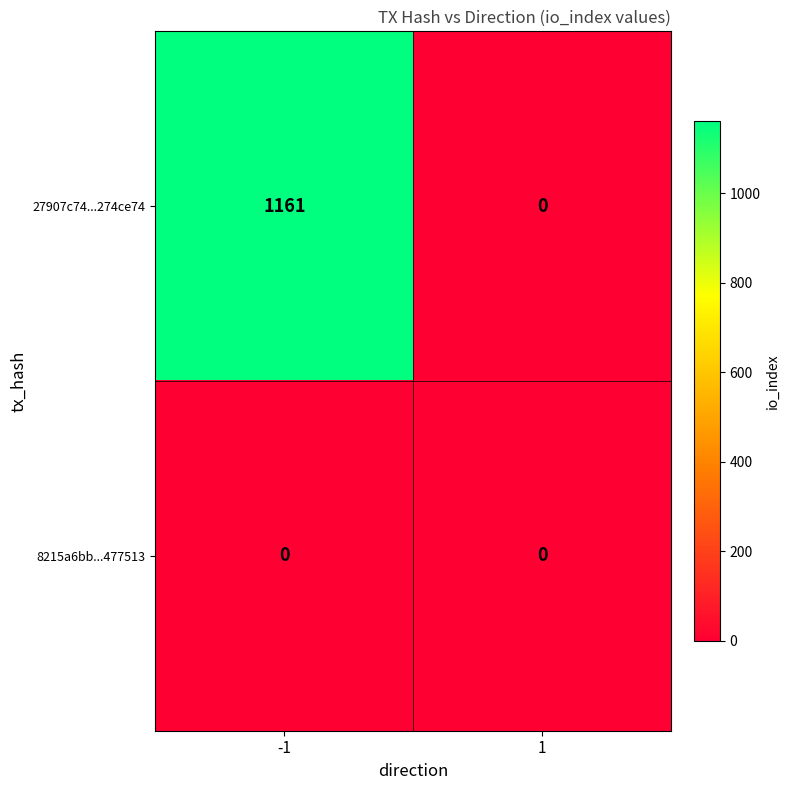

The 27907c74...274ce74 series shows 2058 at -1. True or false?

False